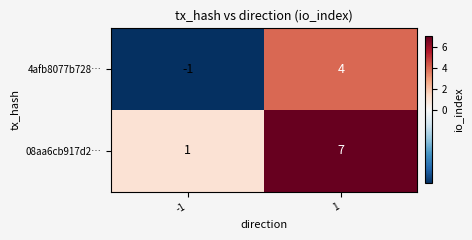

Between -1 and 1, which series saw the biggest shift?

08aa6cb917d2…